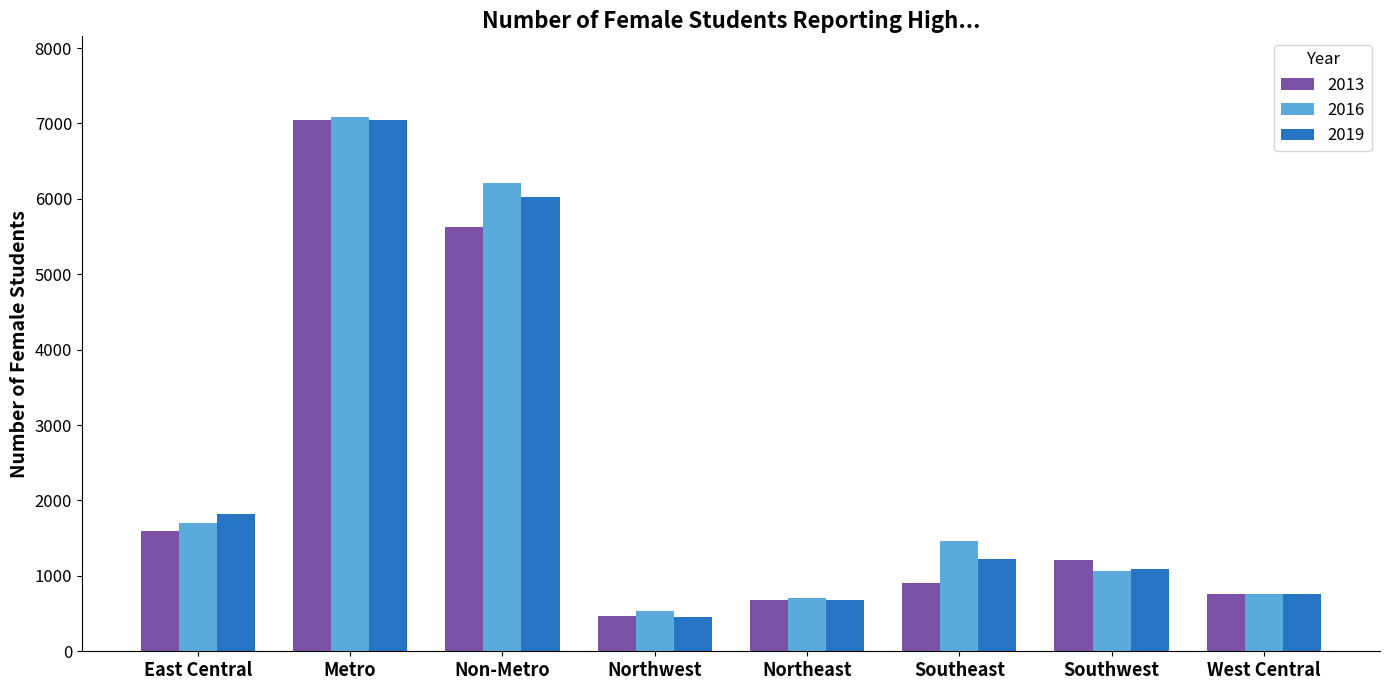

What is the label of the 3rd bar from the left?

Non-Metro